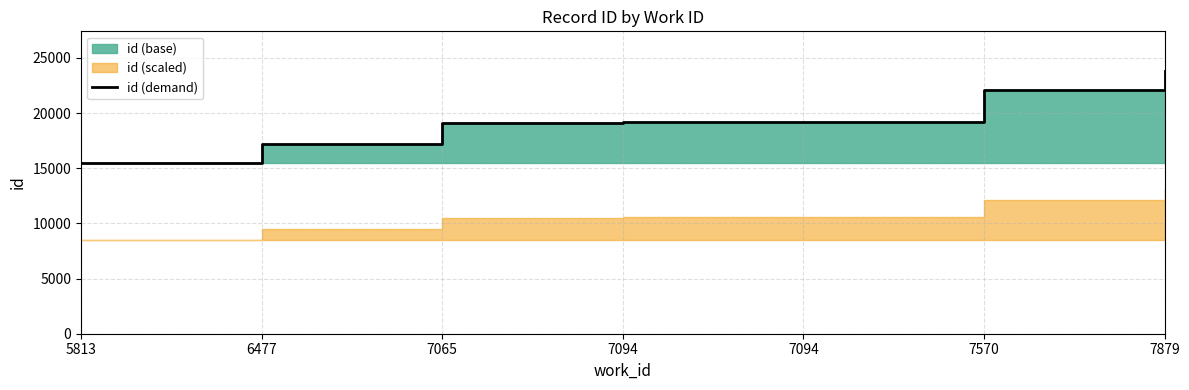

What is the difference between the second highest and second lowest values?

4838